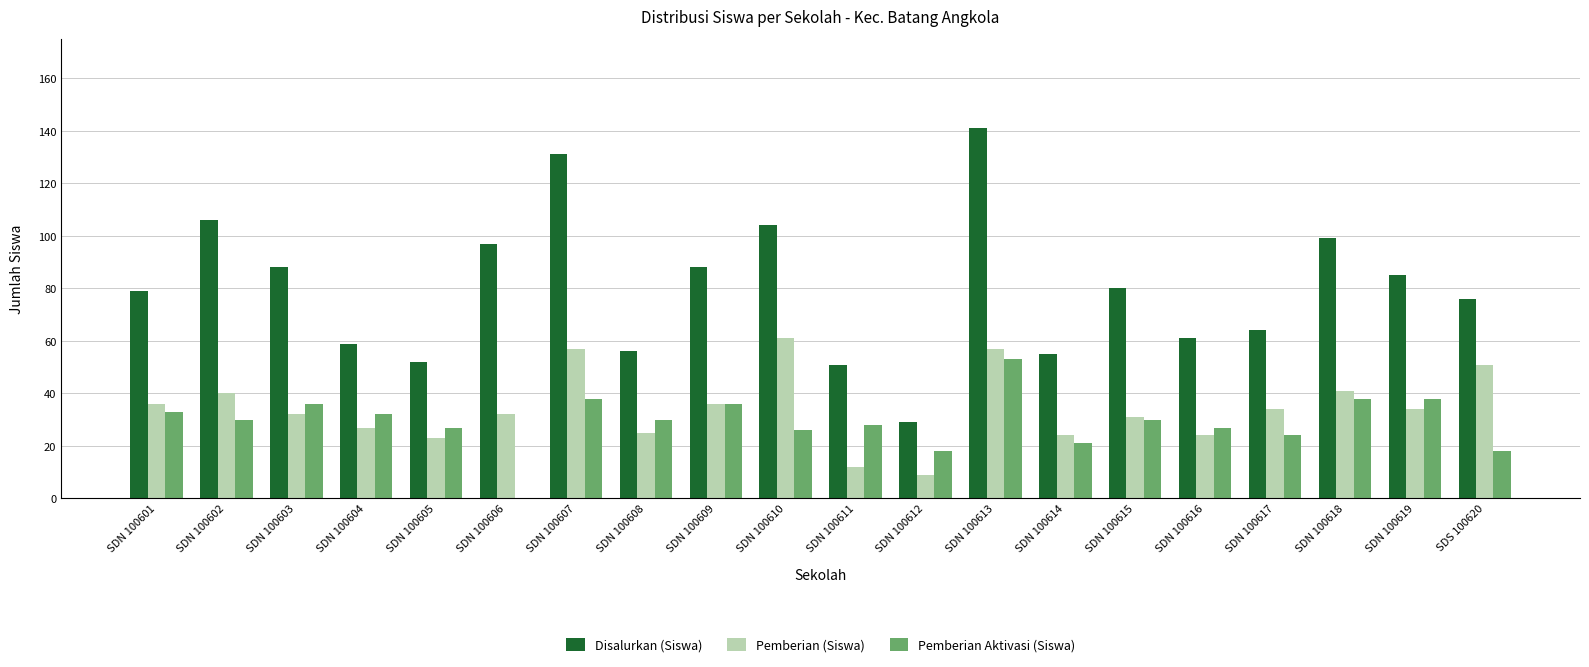

How many groups of bars are there?

20